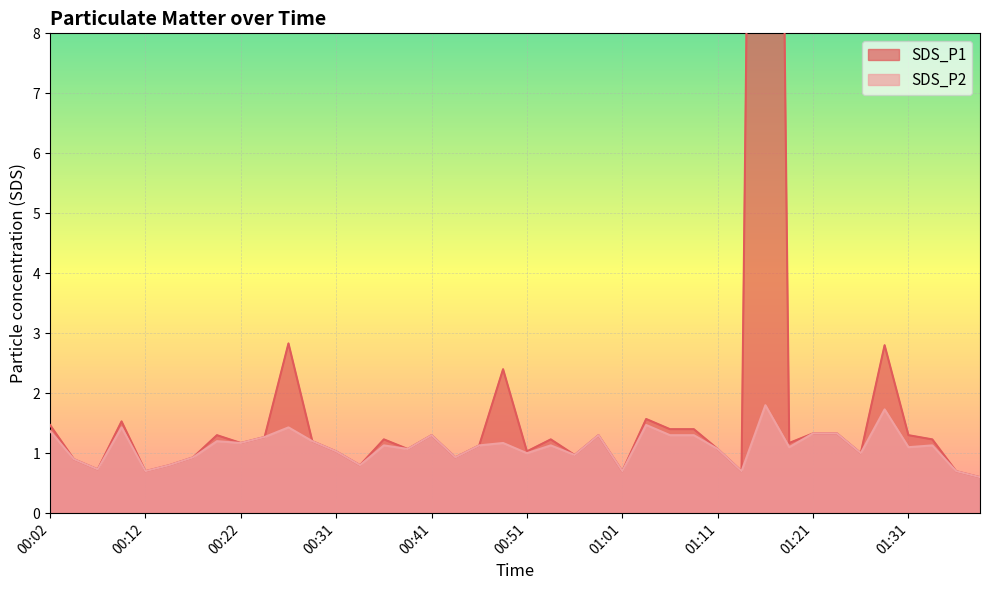

What are all the series names shown in the legend?

SDS_P1, SDS_P2